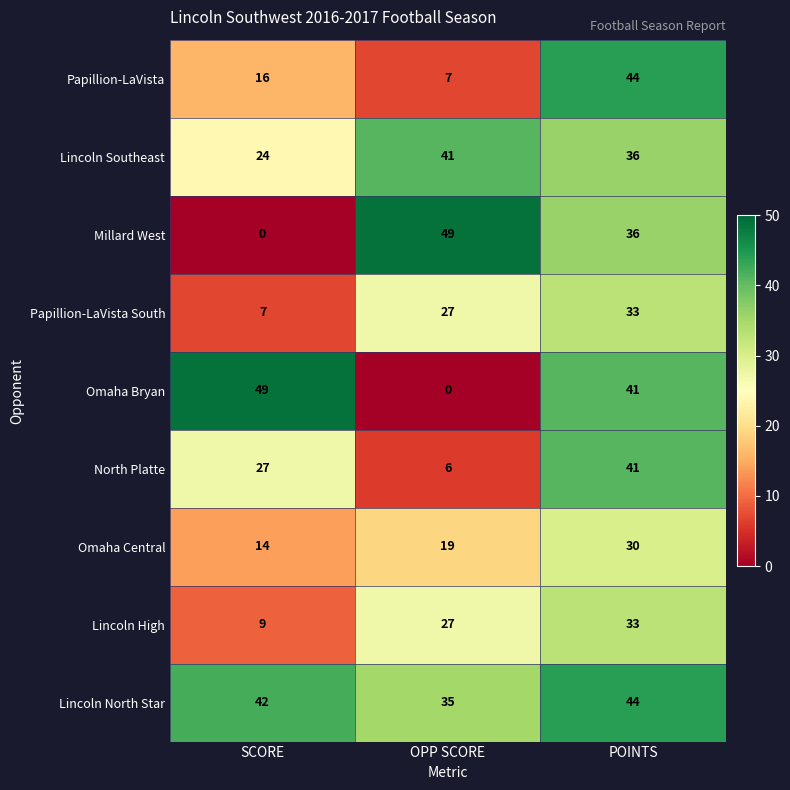

What is the spread (max minus min) of values at OPP SCORE?

49